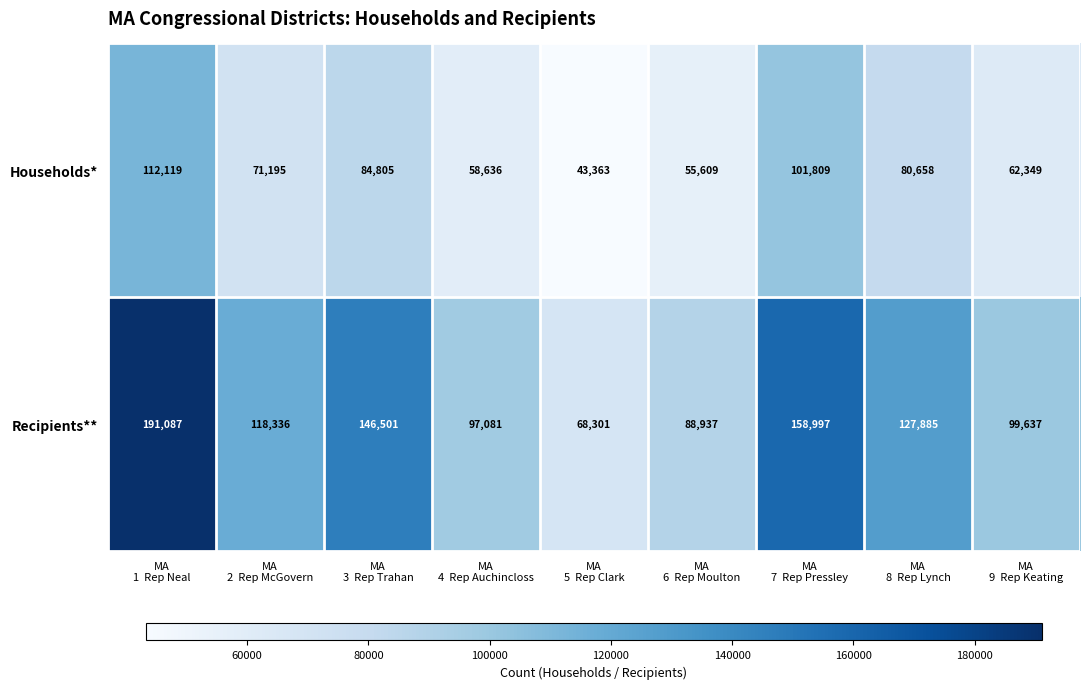

Reading right to left, extract all data points from this chart.

Households*: 62349	80658	101809	55609	43363	58636	84805	71195	112119
Recipients**: 99637	127885	158997	88937	68301	97081	146501	118336	191087